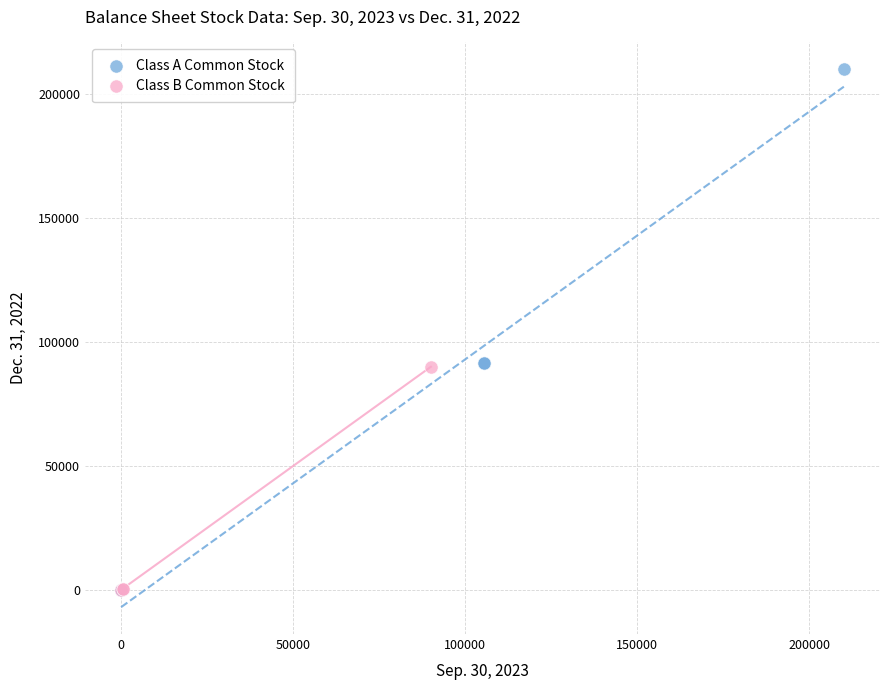

Which series reaches the maximum Y coordinate?

Class A Common Stock